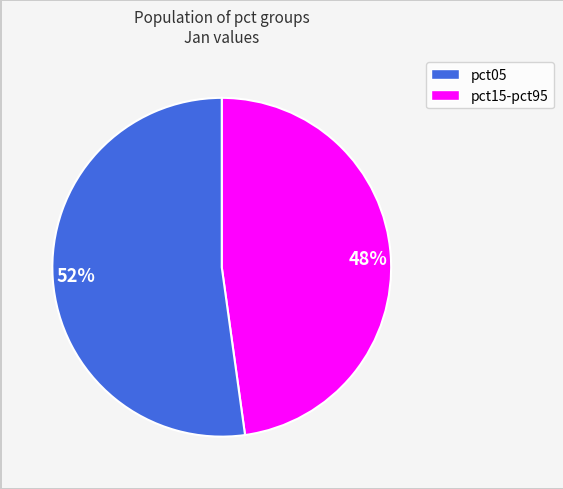

Which slice is the largest?

52%